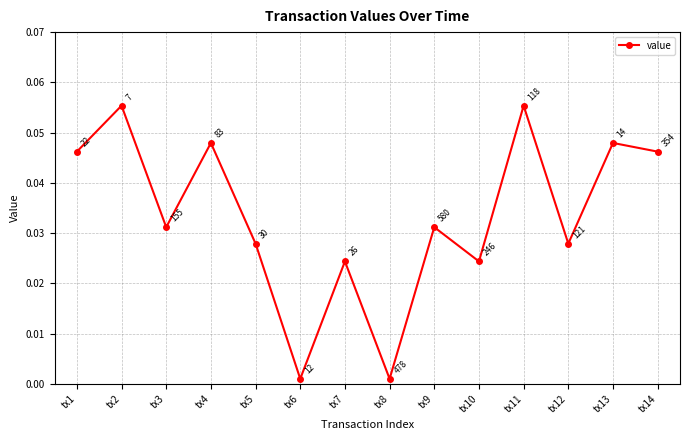

How many interior local valleys (lower than both neighbors) does the data have?

5